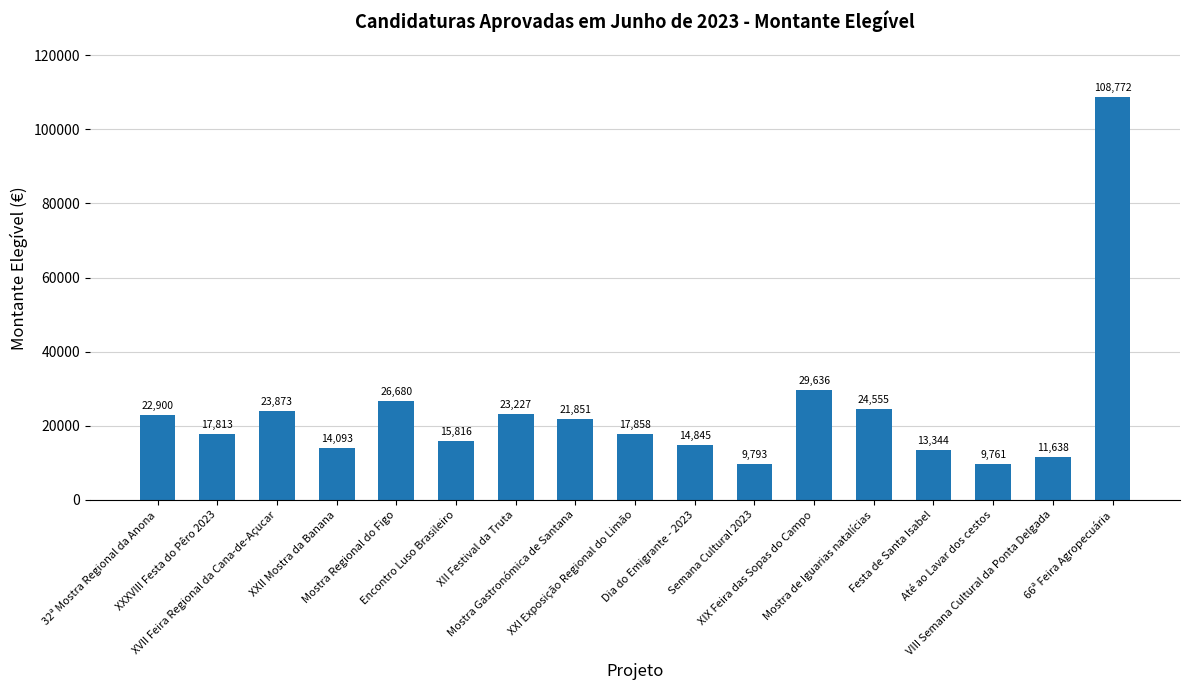

True or false: the data shows 23872.6 at XVII Feira Regional da Cana-de-Açucar.

True